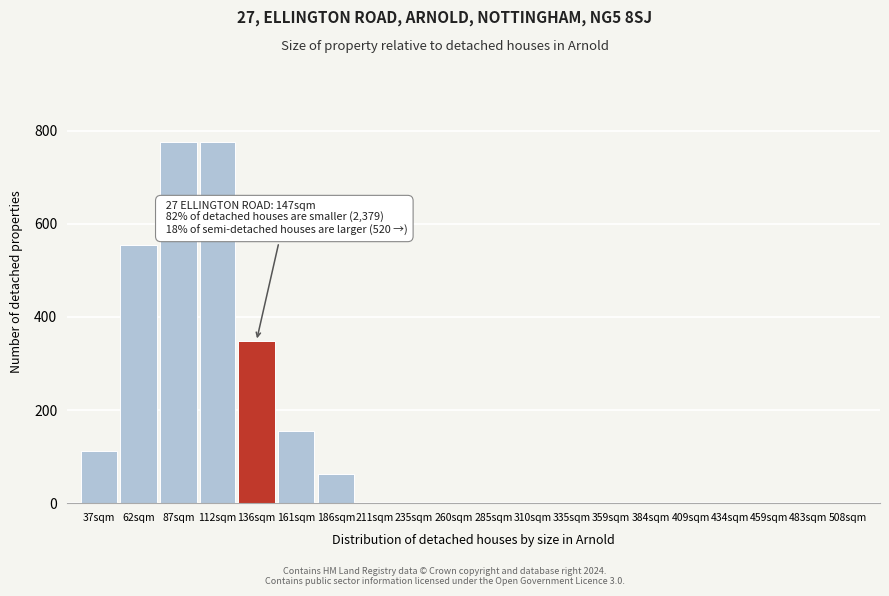

Reading right to left, transcribe all the data shown in this chart.

508sqm=0	483sqm=0	459sqm=0	434sqm=0	409sqm=0	384sqm=0	359sqm=0	335sqm=0	310sqm=0	285sqm=0	260sqm=0	235sqm=0	211sqm=0	186sqm=62	161sqm=155	136sqm=348	112sqm=775	87sqm=775	62sqm=554	37sqm=112